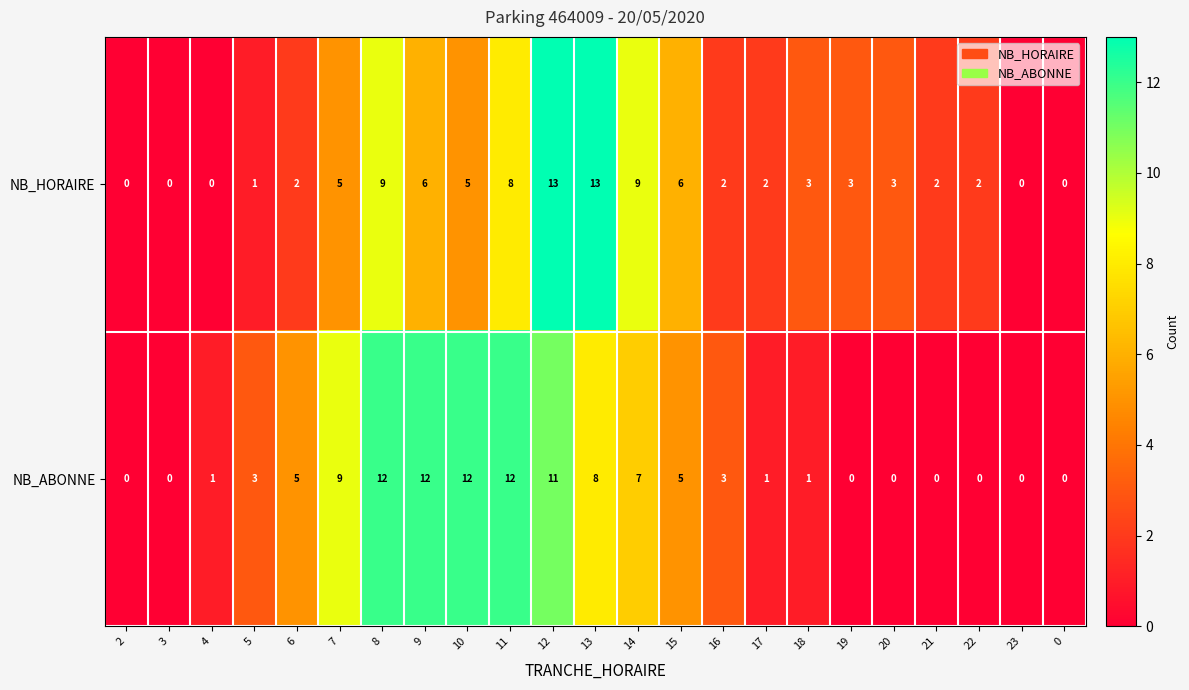

Which series has the largest total across all categories?

NB_ABONNE